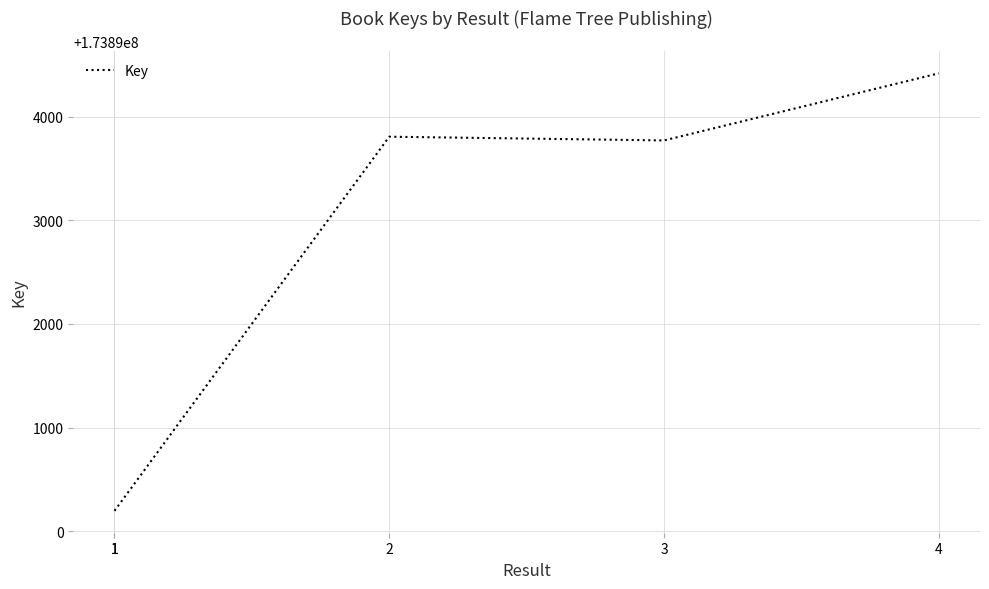

At which category does the chart reach its peak across all series?

4